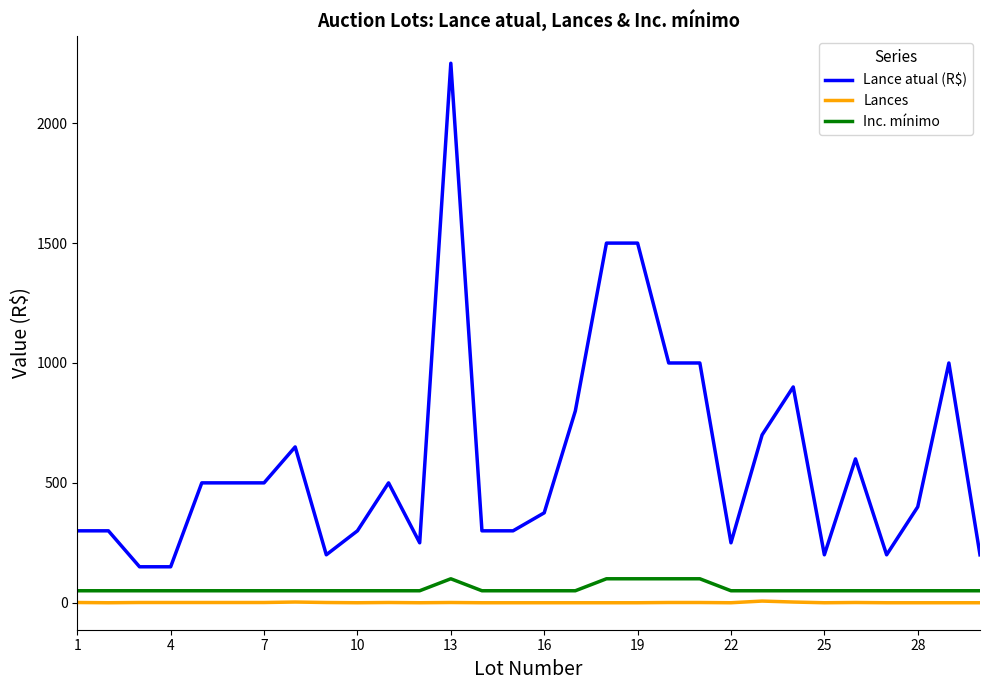

Which series has the largest total across all categories?

Lance atual (R$)